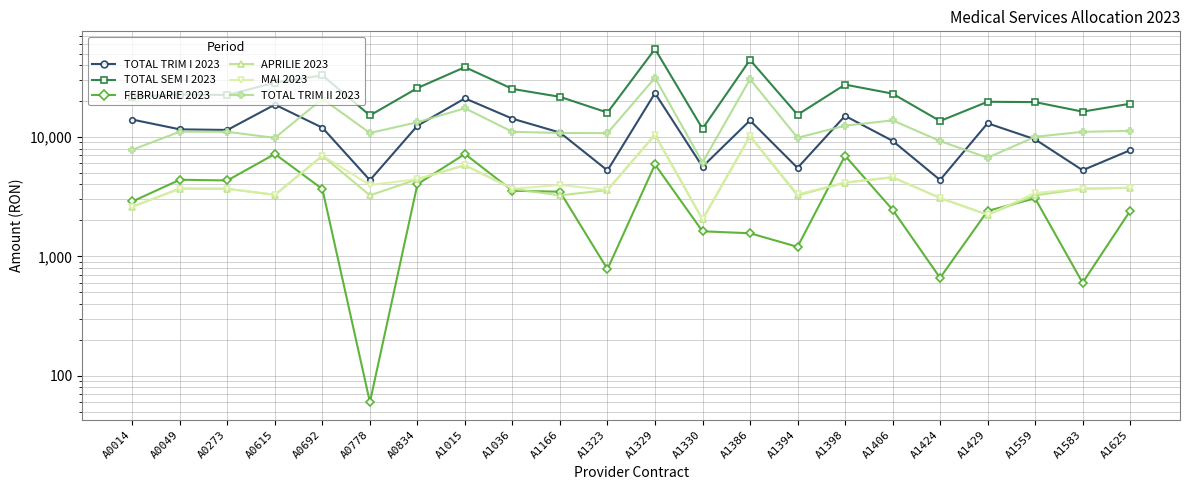

Rank the series at A1406 from lowest to highest value.

FEBRUARIE 2023, APRILIE 2023, MAI 2023, TOTAL TRIM I 2023, TOTAL TRIM II 2023, TOTAL SEM I 2023